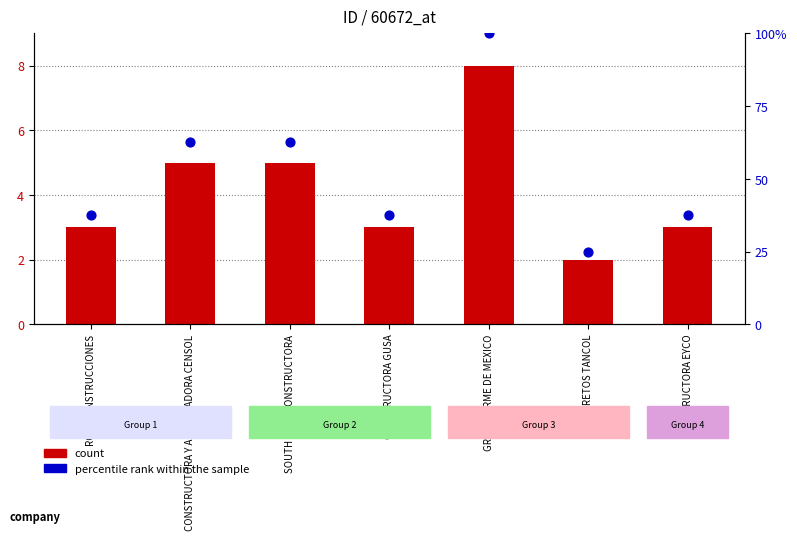

At how many categories does at least one series exceed 24?

7